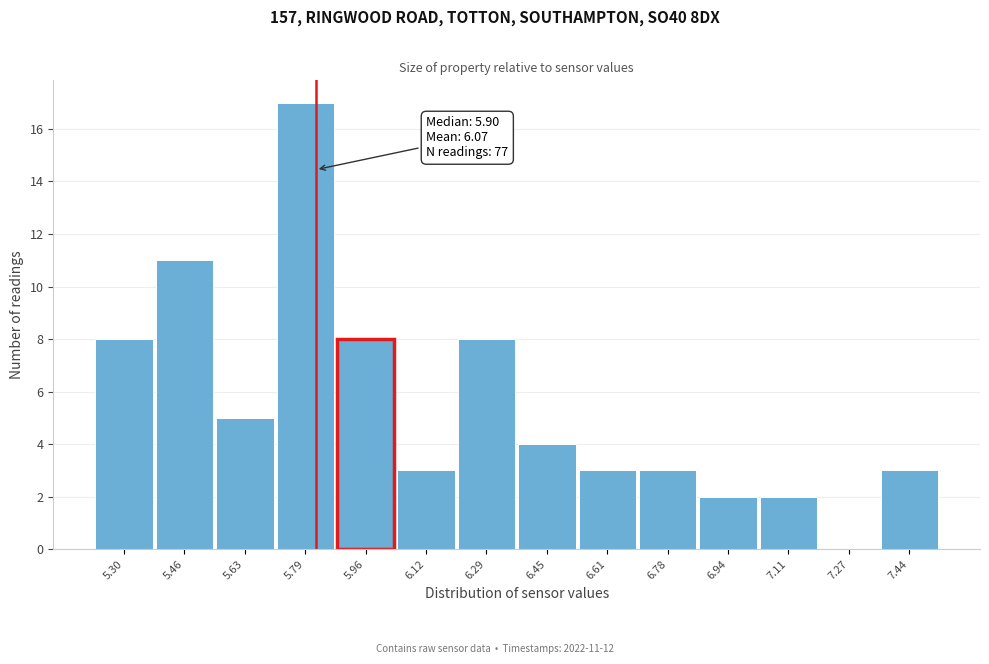

Reading left to right, list all the values displayed in this chart.

5.30=8	5.46=11	5.63=5	5.79=17	5.96=8	6.12=3	6.29=8	6.45=4	6.61=3	6.78=3	6.94=2	7.11=2	7.27=0	7.44=3